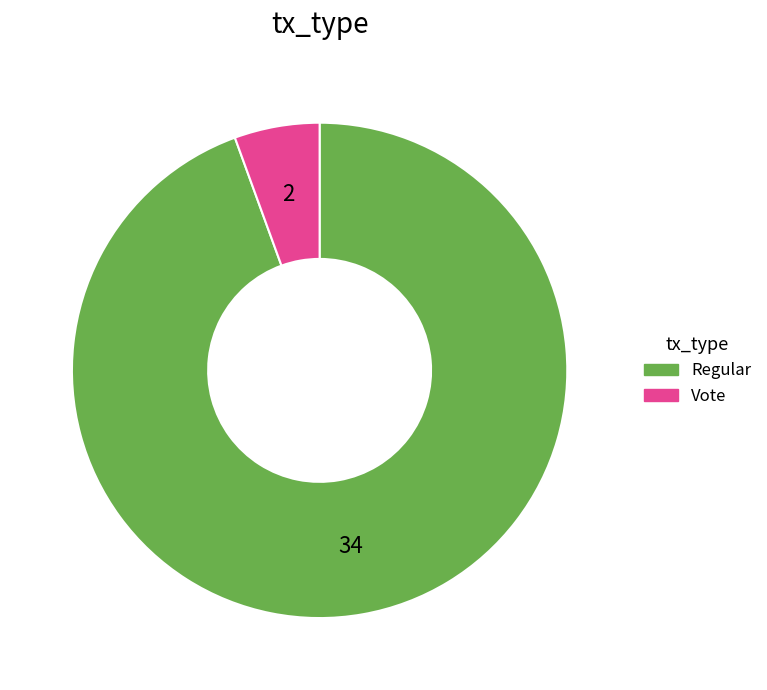

Is it true that Regular is 99% of the pie?

False